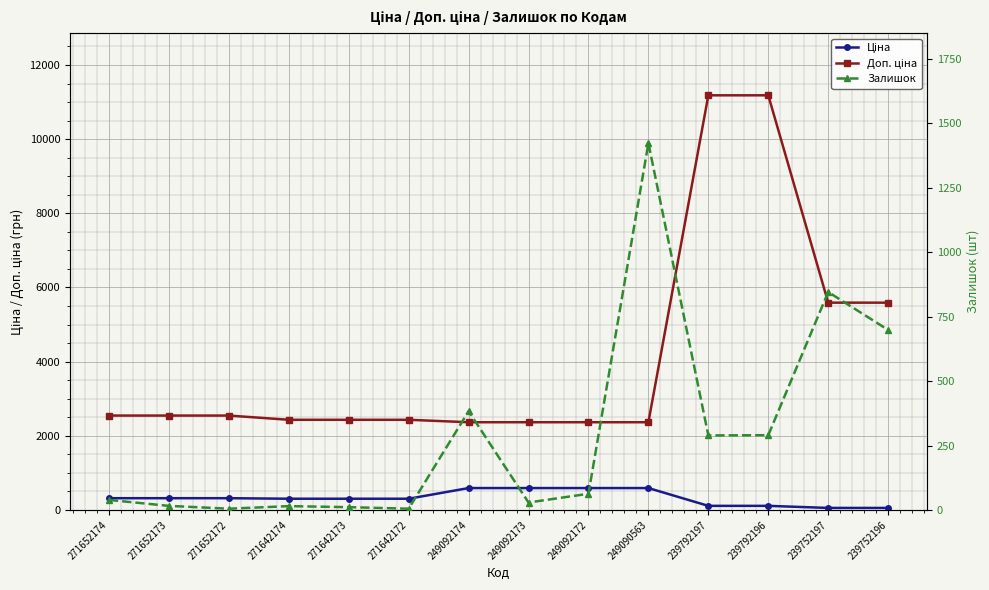

What is the greatest value displayed?

11182.0